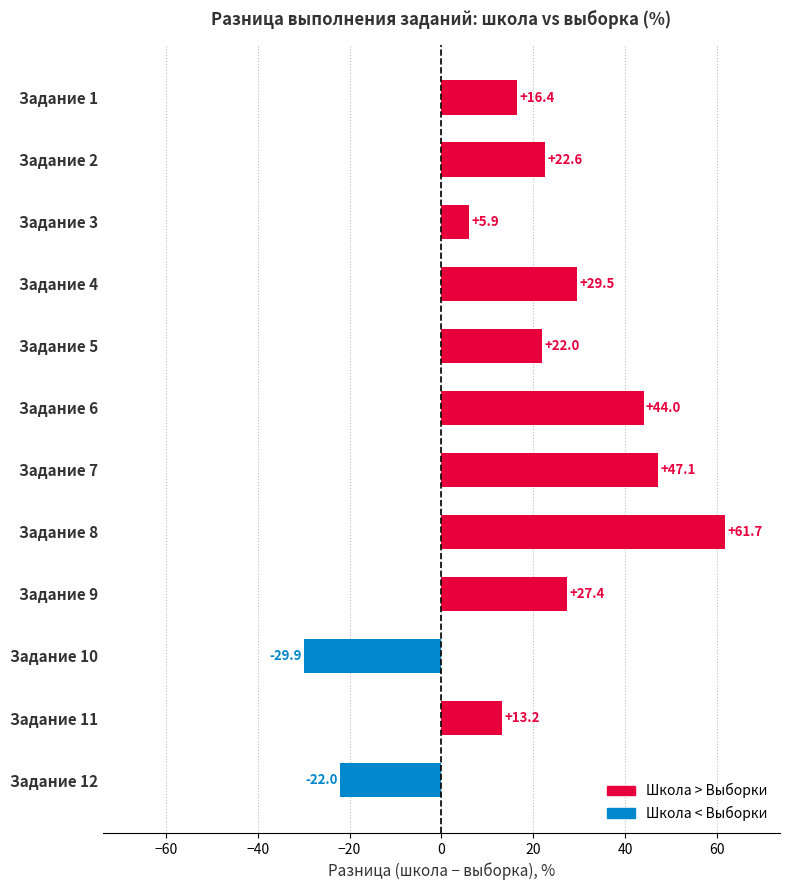

The chart shows a value of -22.0 at Задание 12. True or false?

True